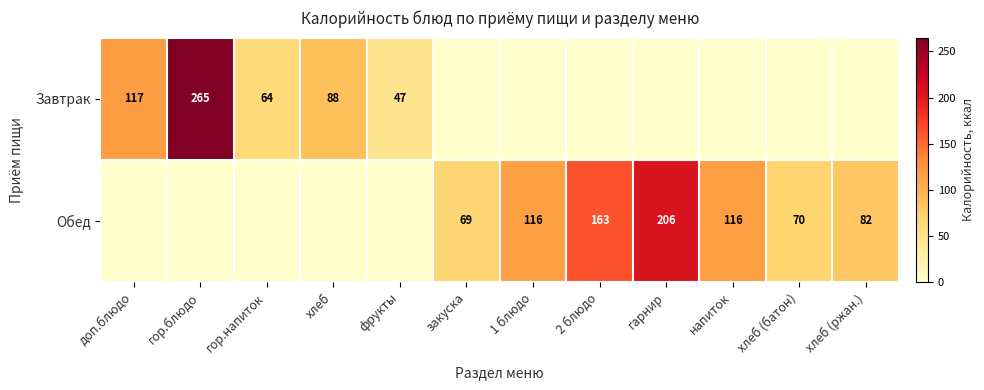

Is it true that Обед equals 206 at гарнир?

True